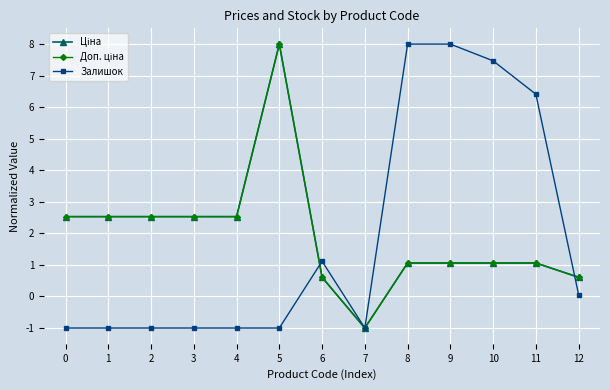

What is the minimum value shown in the chart?

-1.0